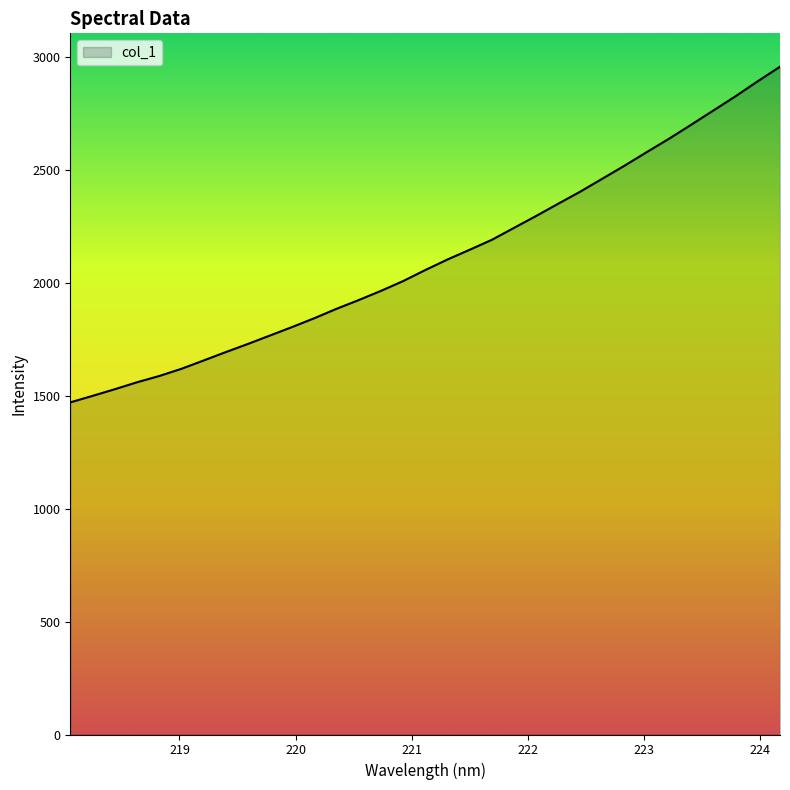

What is the greatest value displayed?

2955.9